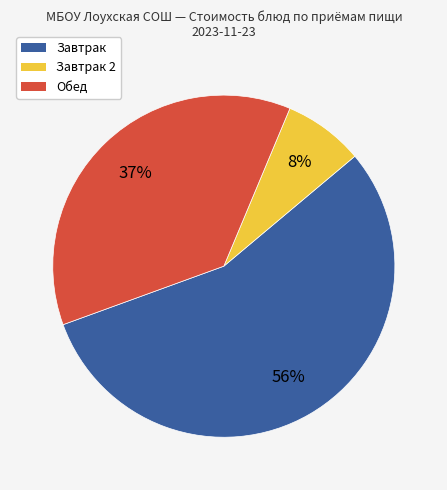

To the nearest percent, what is the average slice percentage?

33%